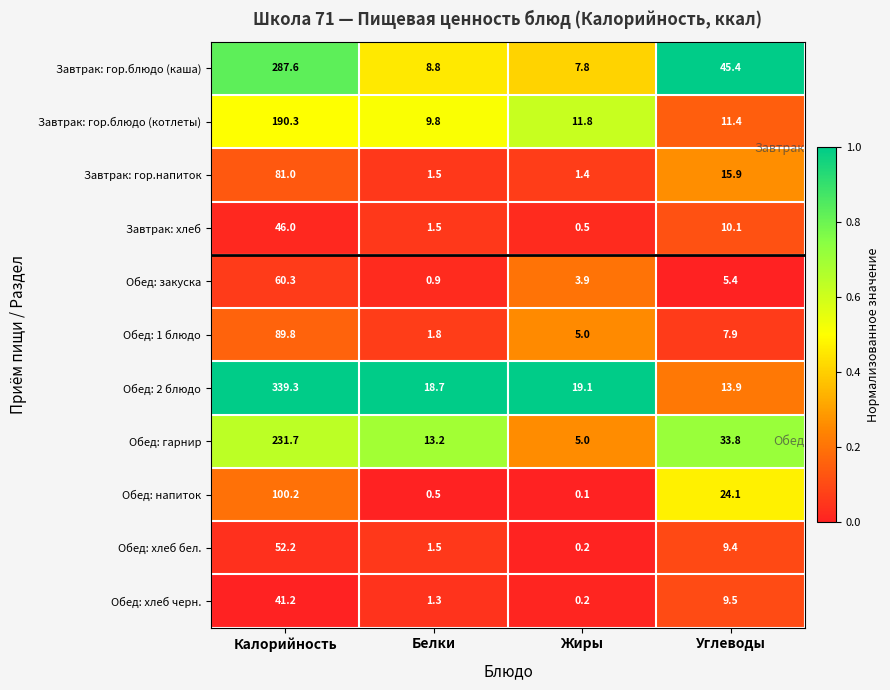

The Завтрак: хлеб series shows 16.6 at Калорийность. True or false?

False